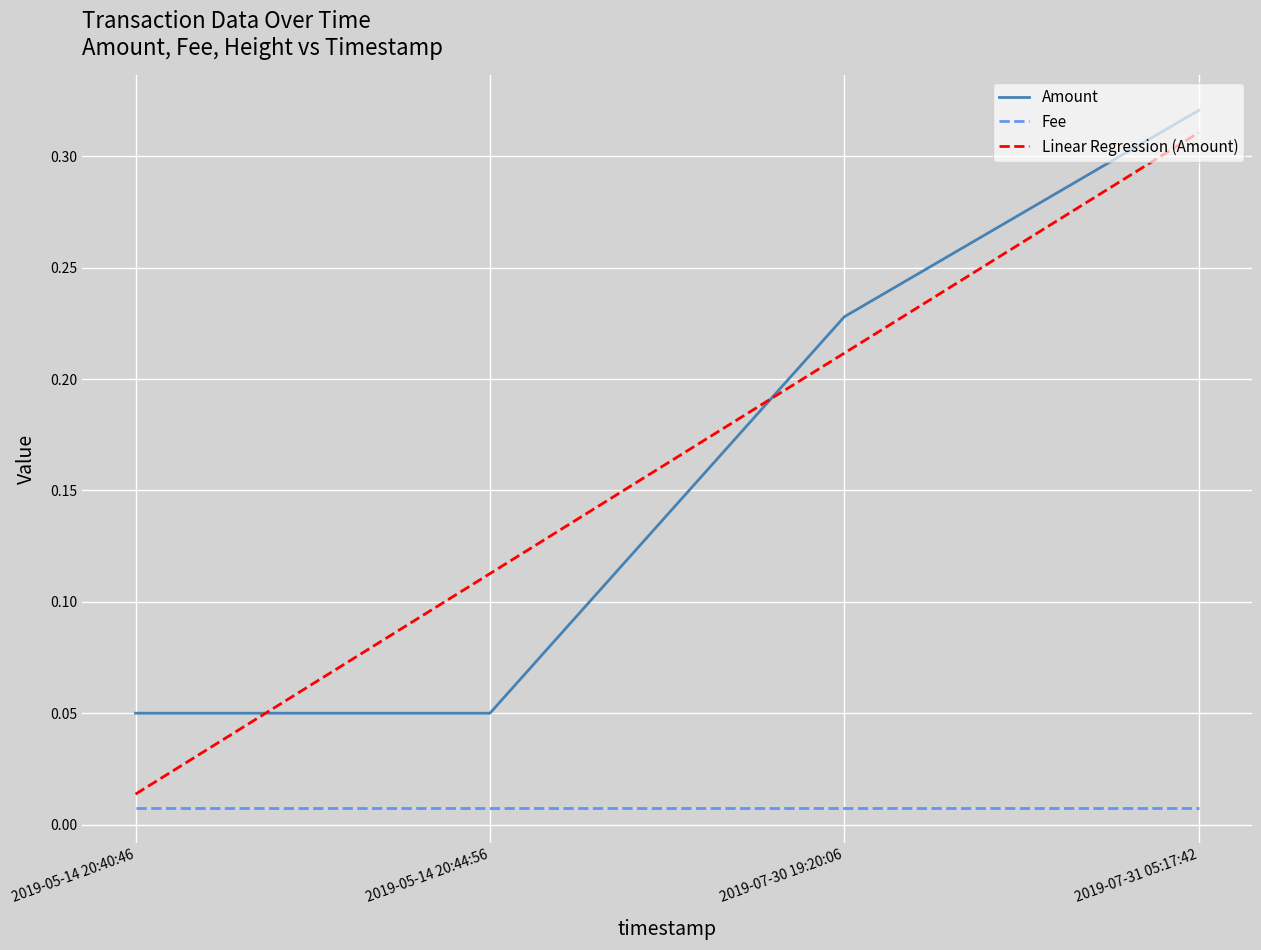

Which label corresponds to the largest value in the chart?

2019-07-31 05:17:42